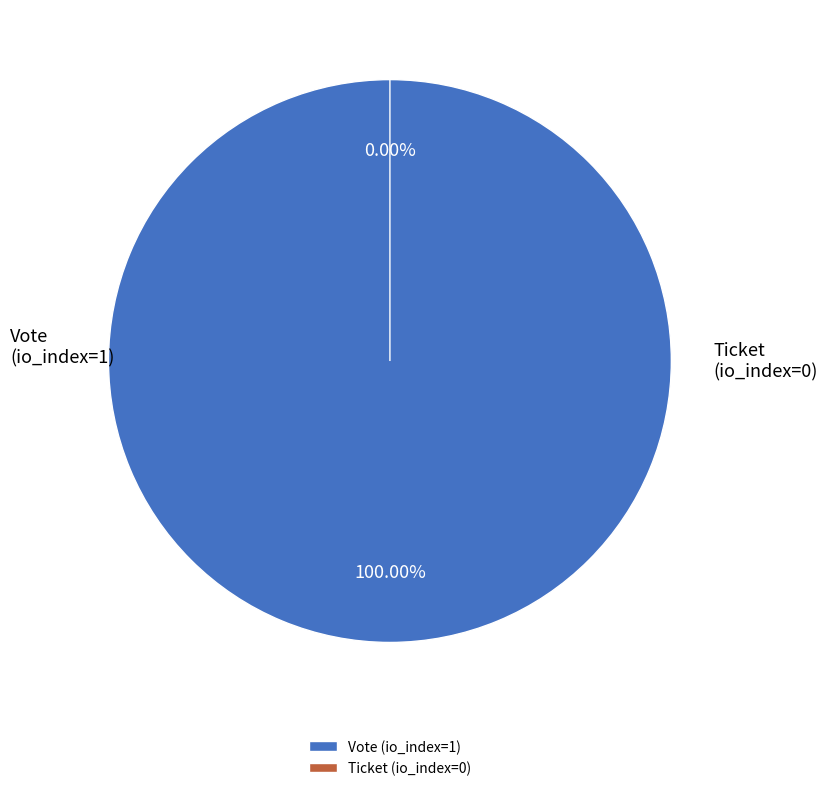

Is Ticket (io_index=0) the majority of the pie?

No